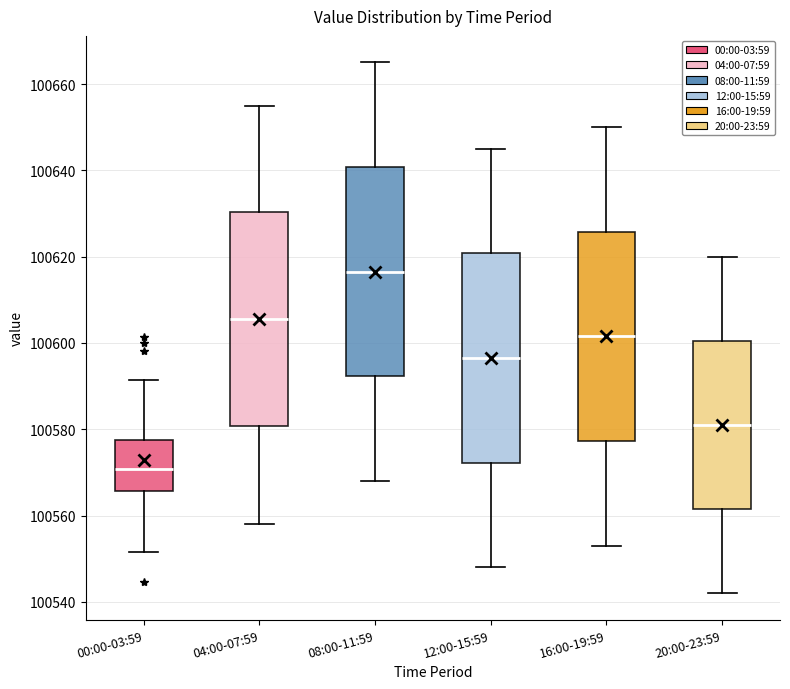

Where does the median line of the box for 08:00-11:59 sit on the y-axis? The values are not printed on the chart, so give them approximately, as read against the axis.

100616